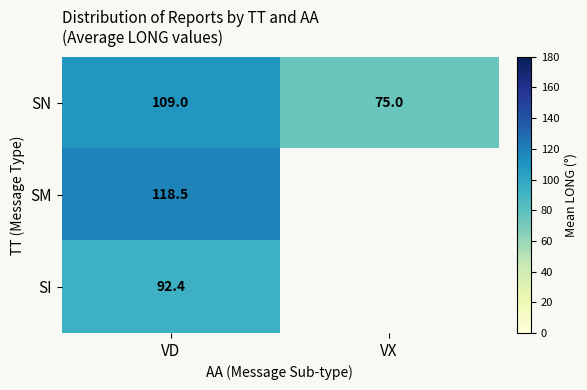

Is the value of SN at VX greater than the value of SM at VD?

No